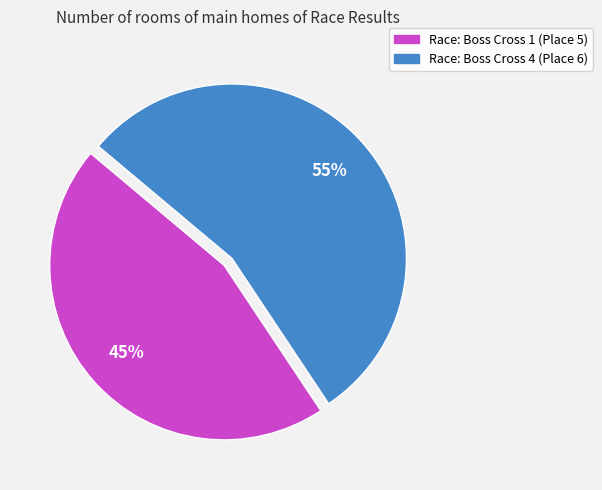

To the nearest percent, what is the average slice percentage?

50%